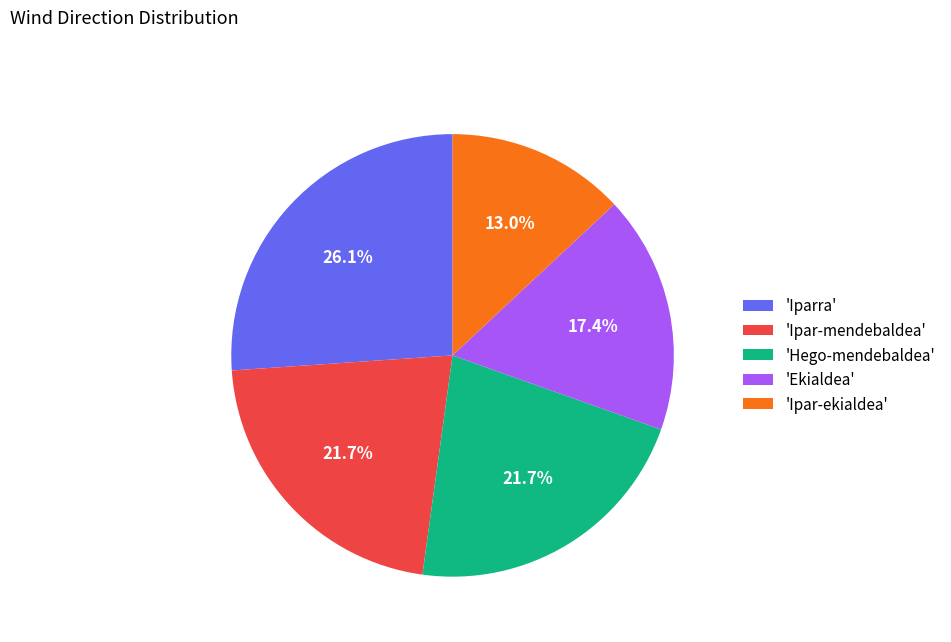

How many segments does this pie chart have?

5